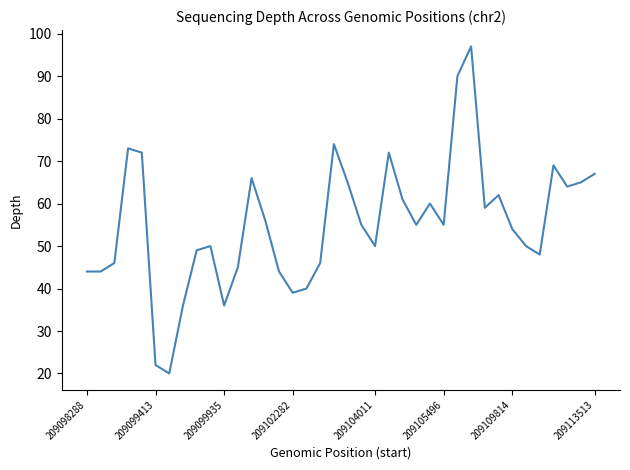

What is the smallest value displayed?

20